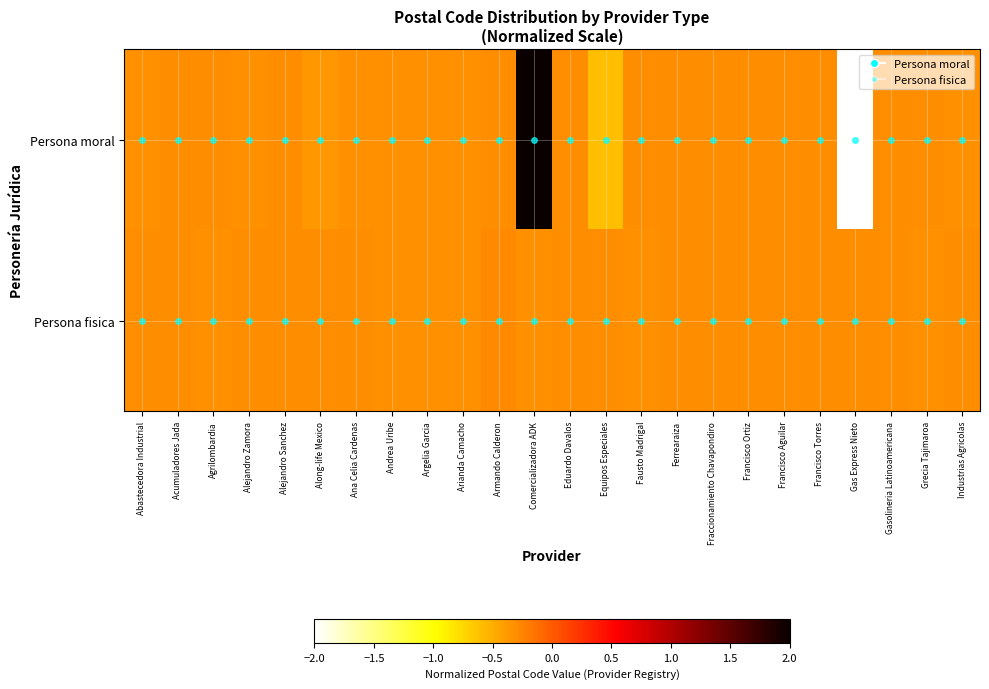

What is the minimum value shown in the chart?

-2.0